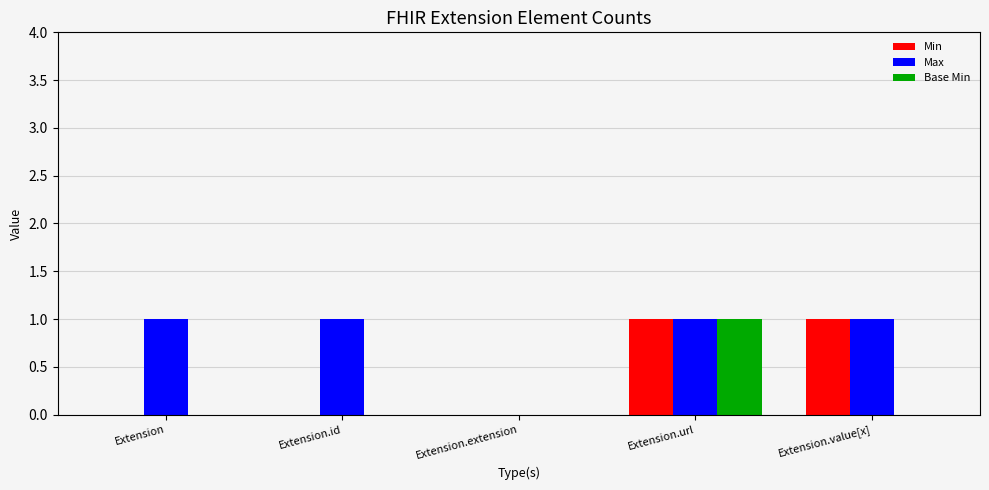

The value of Base Min at Extension.url is 0. True or false?

False